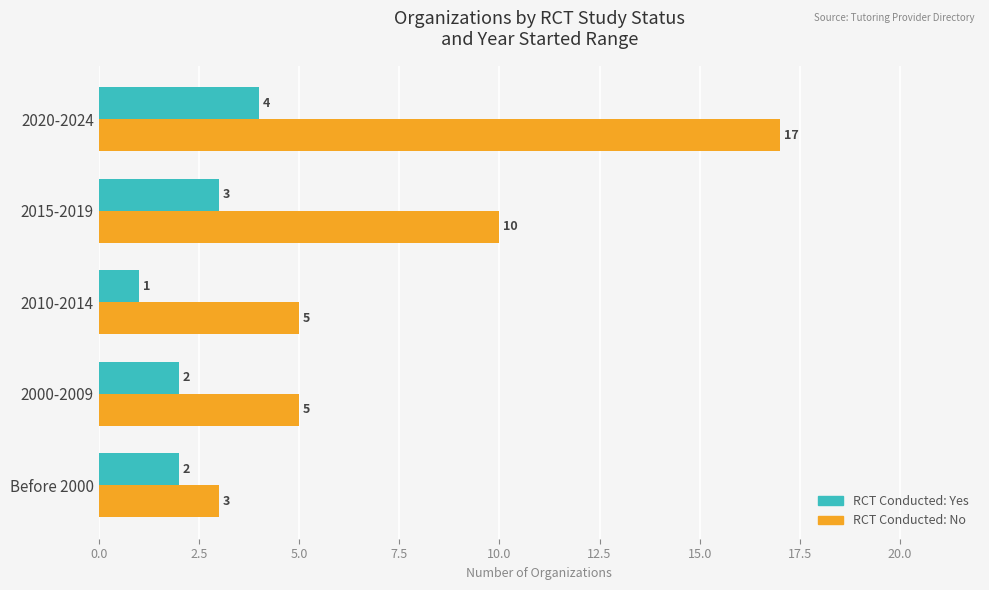

What is the difference between the highest and lowest values at 2000-2009?

3